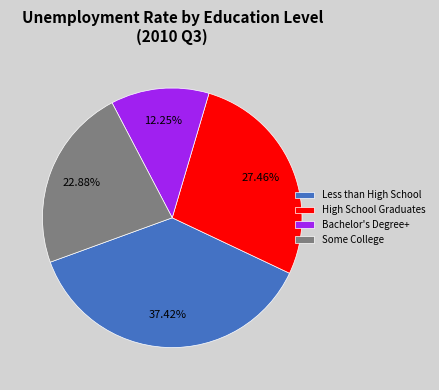

Combined, what portion of the pie is Bachelor's Degree+ and High School Graduates?

39.7%